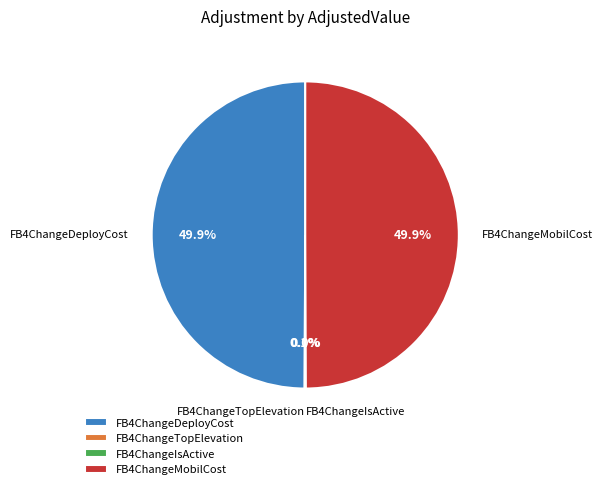

Is the sum of FB4ChangeDeployCost and FB4ChangeMobilCost greater than half?

Yes